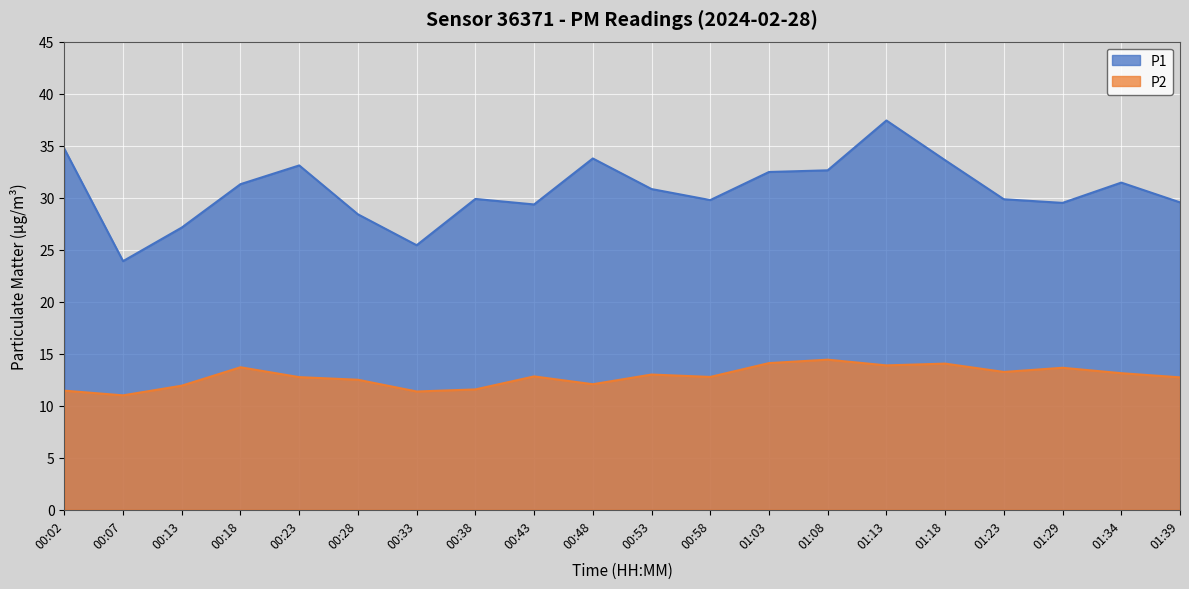

Is the value of P1 at 00:18 greater than the value of P2 at 01:34?

Yes